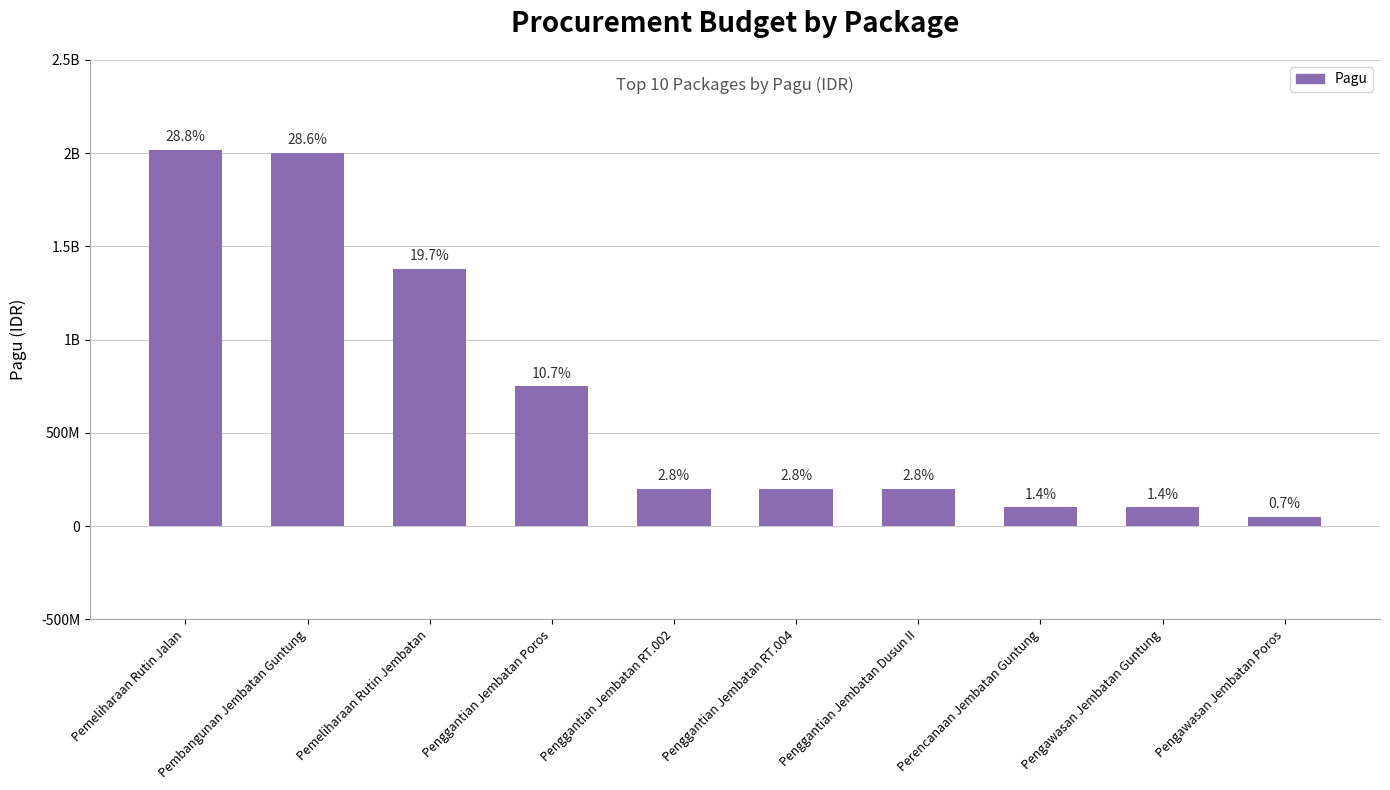

What position from the left is Pengawasan Jembatan Guntung?

9